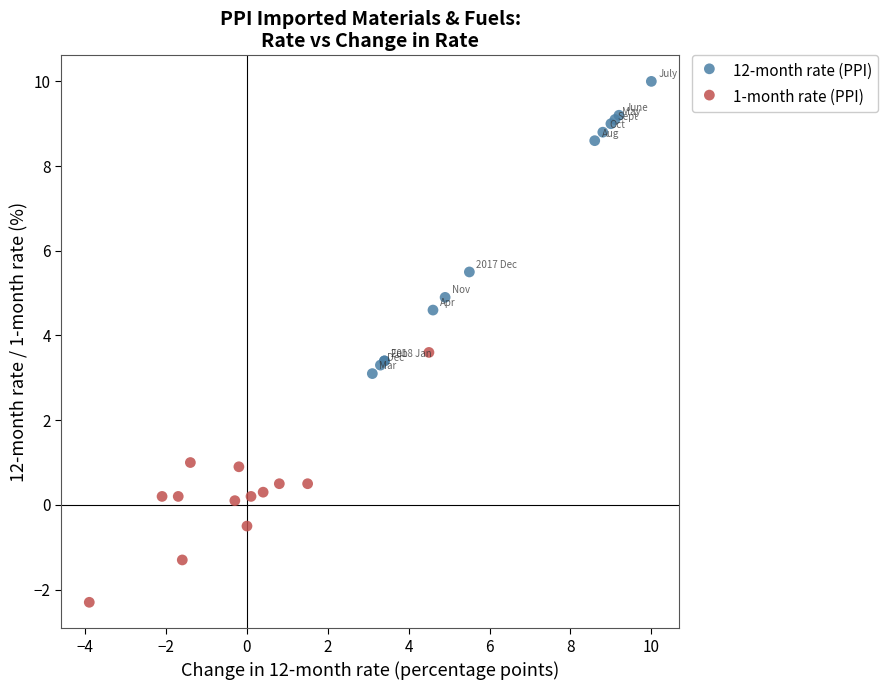

What are all the series names shown in the legend?

12-month rate (PPI), 1-month rate (PPI)